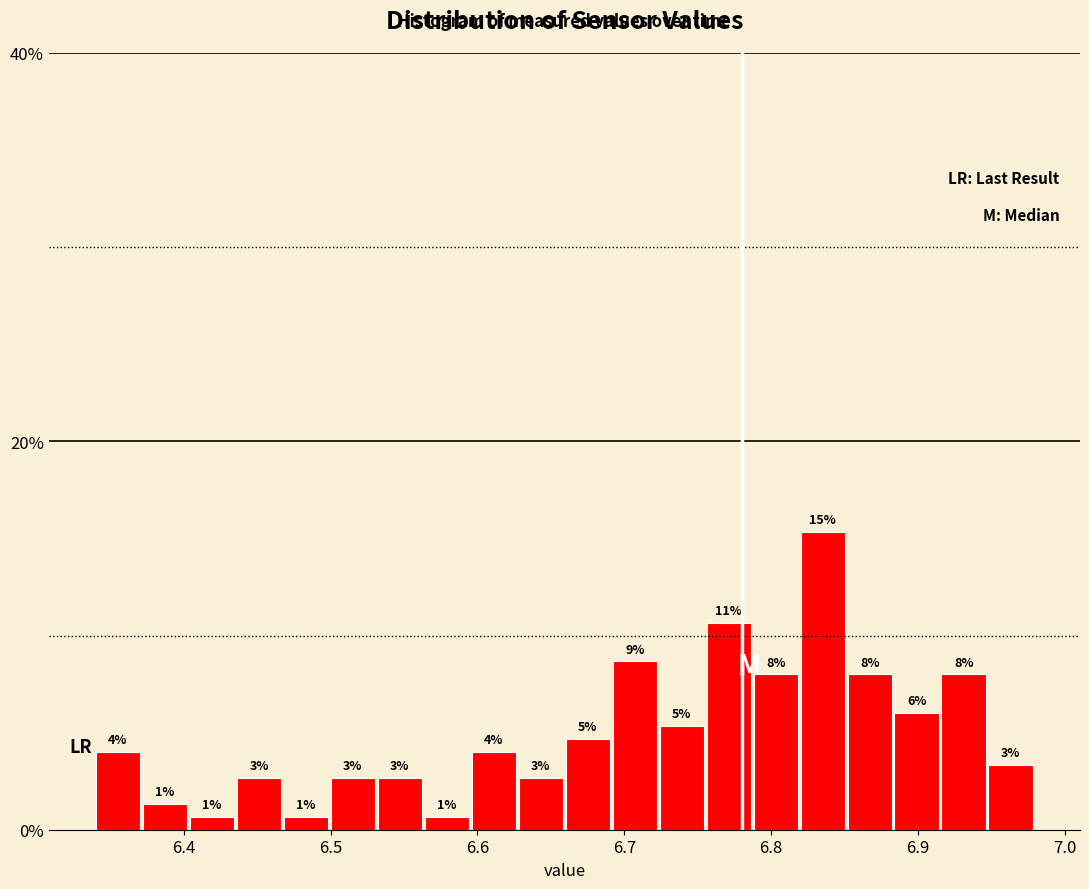

Read against the x-axis, roughly where is the centre of the tallest bar?

6.84